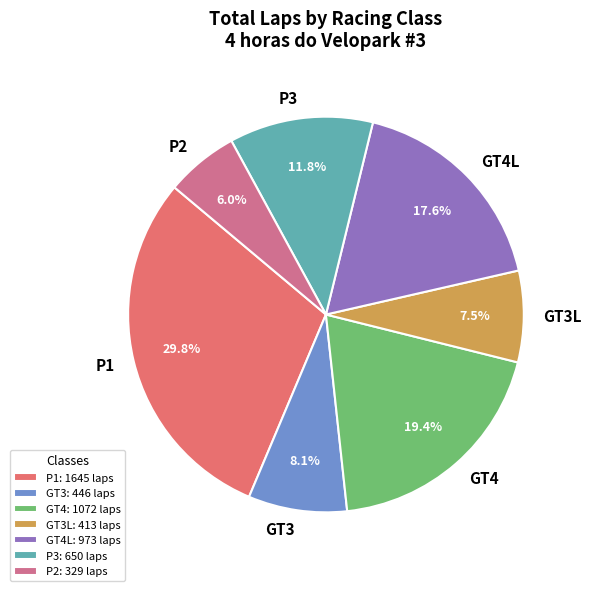

What is the ratio of the value at P2 to the value at GT4?

0.3